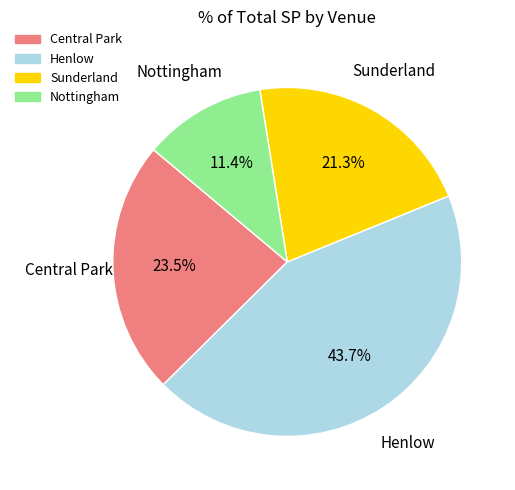

Is there a majority slice in this chart?

No